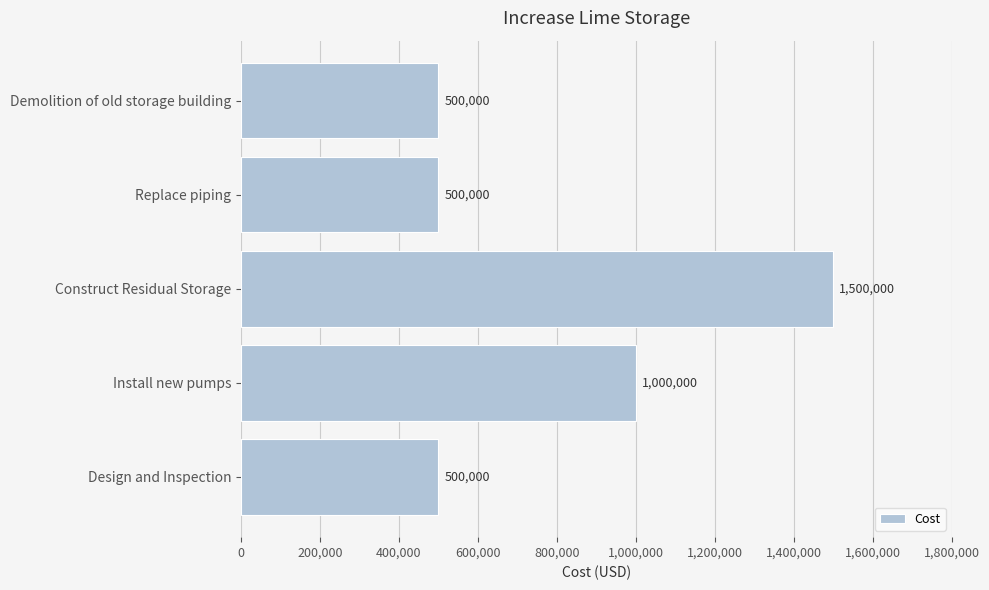

What is the sum of all values?

4000000